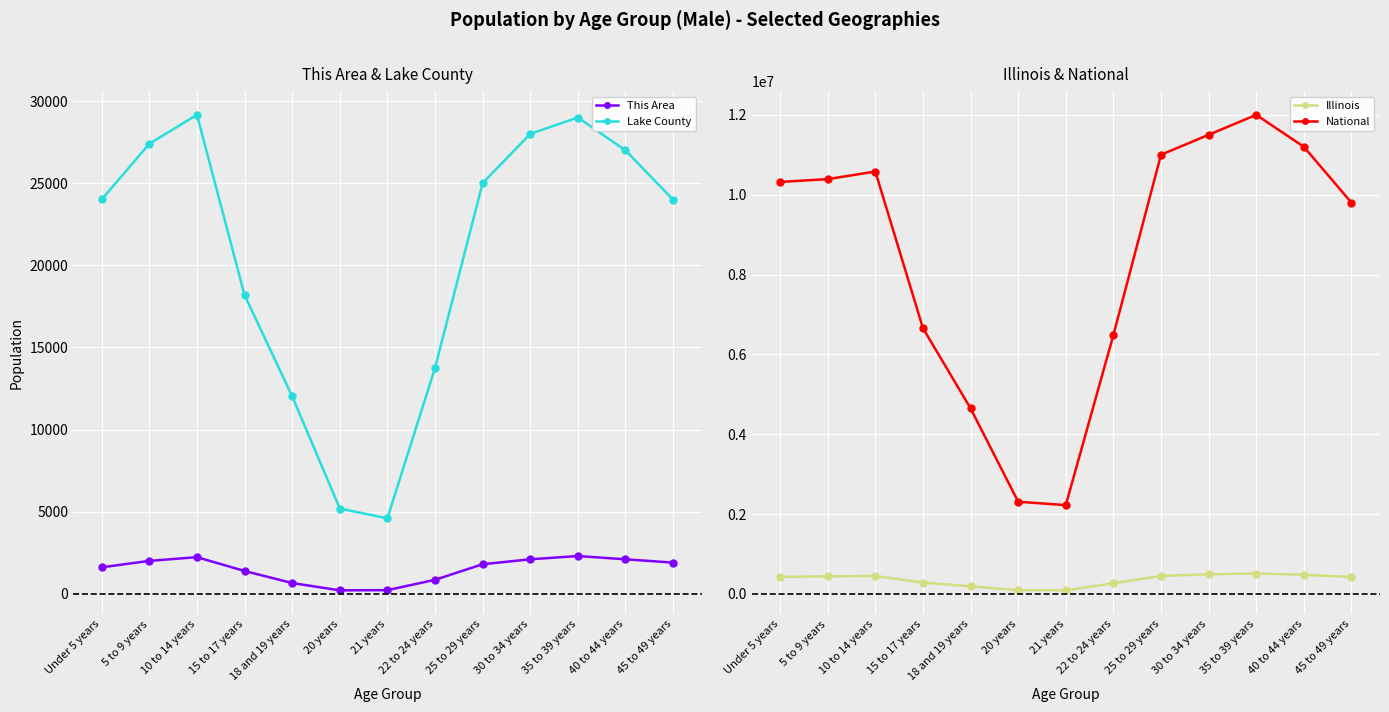

At which label does National reach its peak?

35 to 39 years